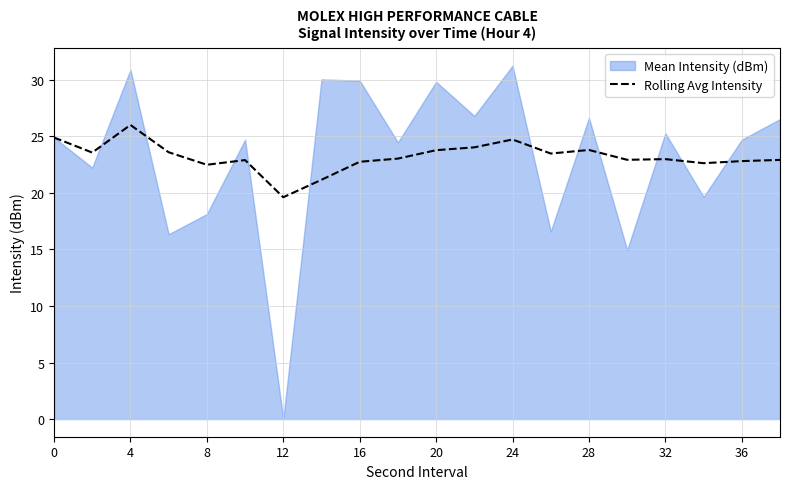

Is it true that Rolling Avg Intensity equals 31.7 at 16?

False